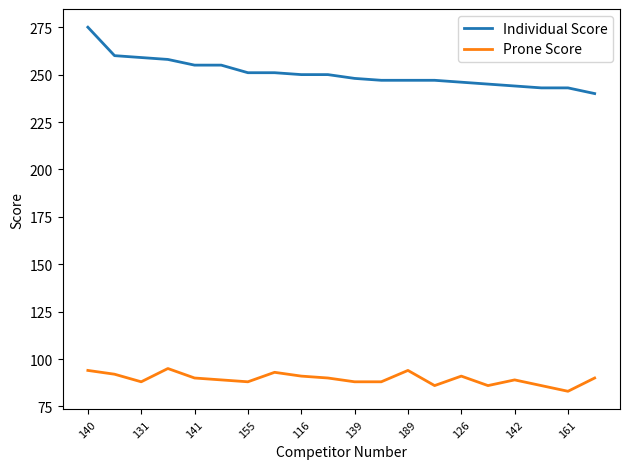

True or false: Individual Score and Prone Score intersect in this chart.

False